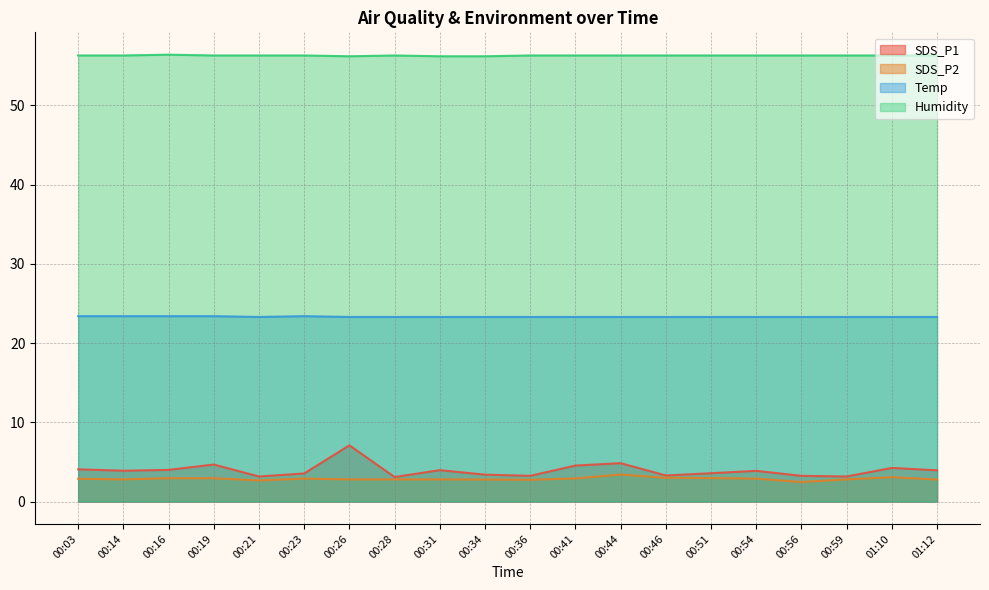

What is the label of the 17th point from the right?

00:19